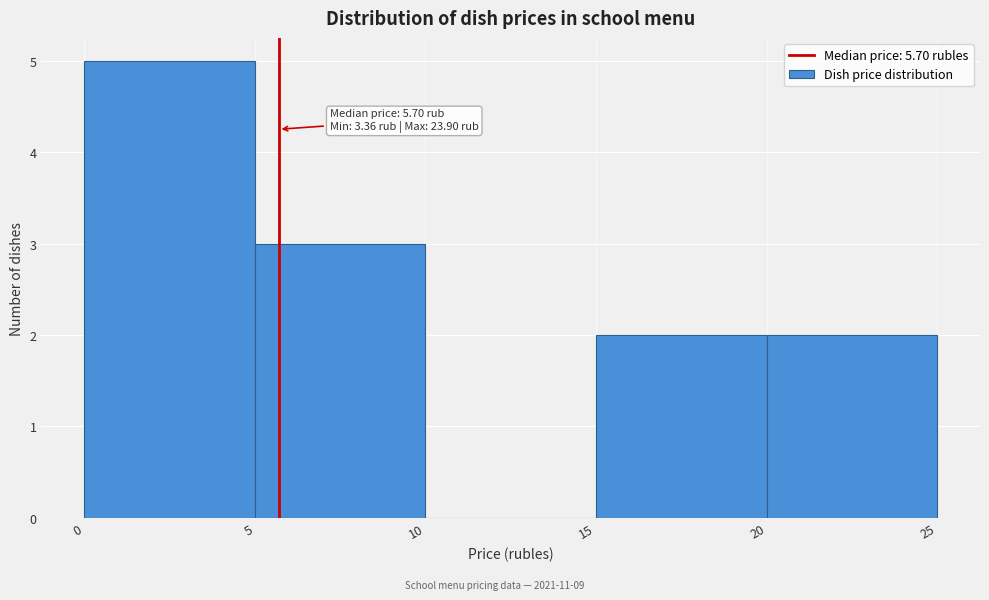

Over which range of the x-axis is the bar tallest?

0 to 5